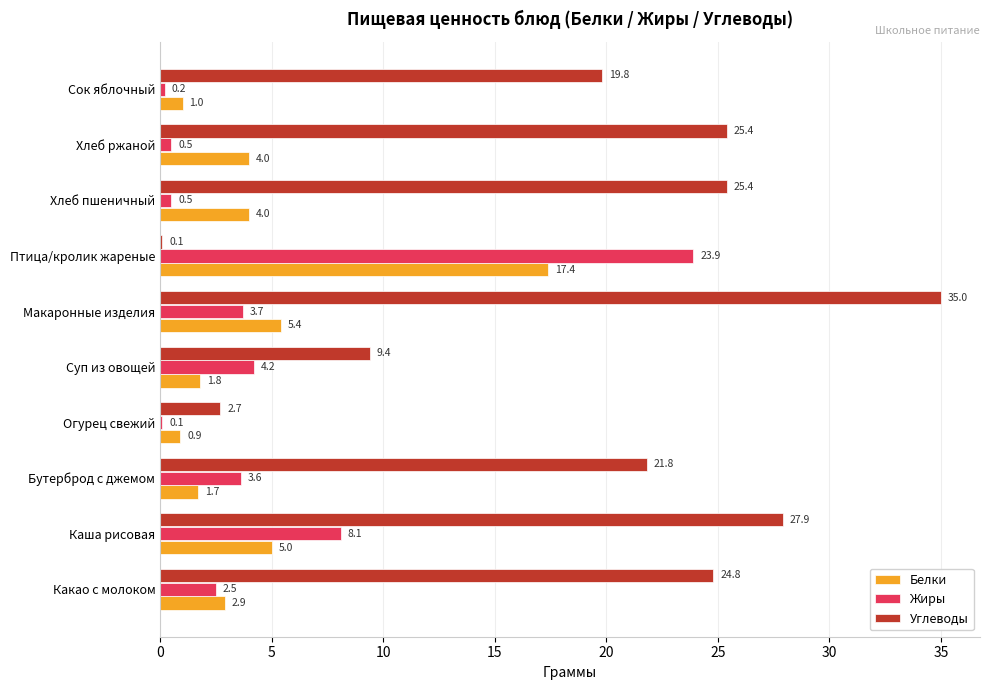

How many distinct data groups are displayed?

3